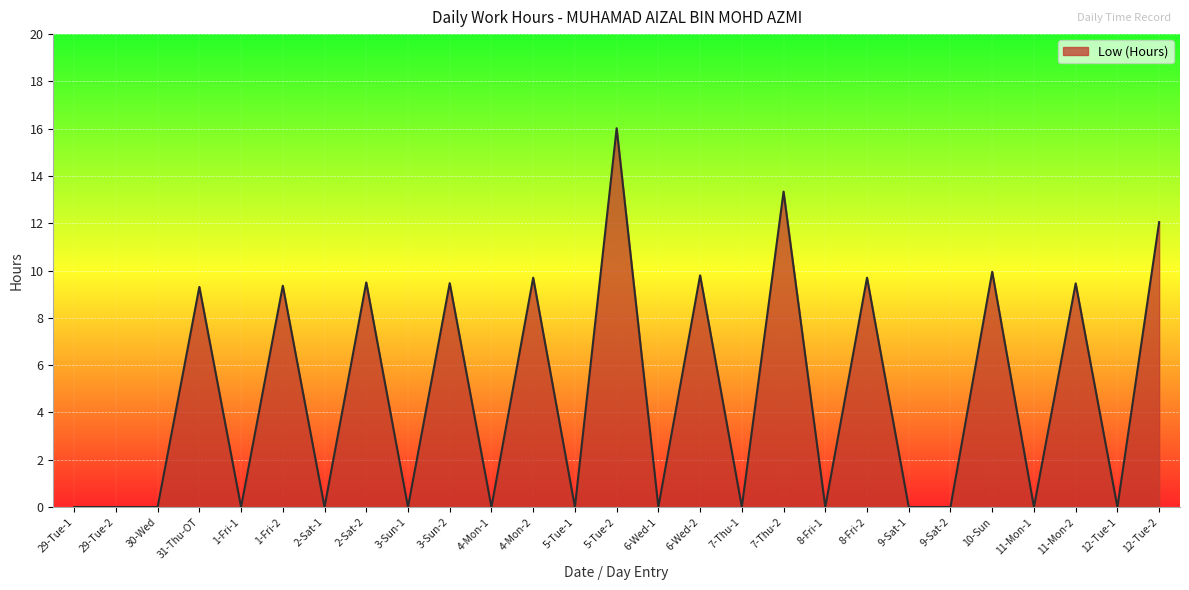

Which label corresponds to the largest value in the chart?

5-Tue-2